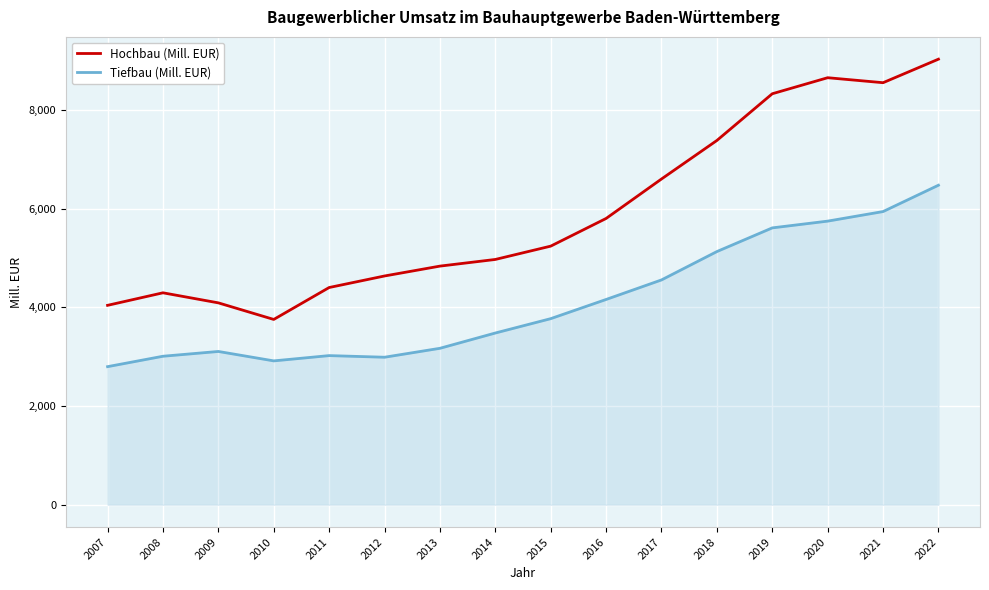

What is the difference between the maximum and minimum values in the Hochbau (Mill. EUR) series?

5276